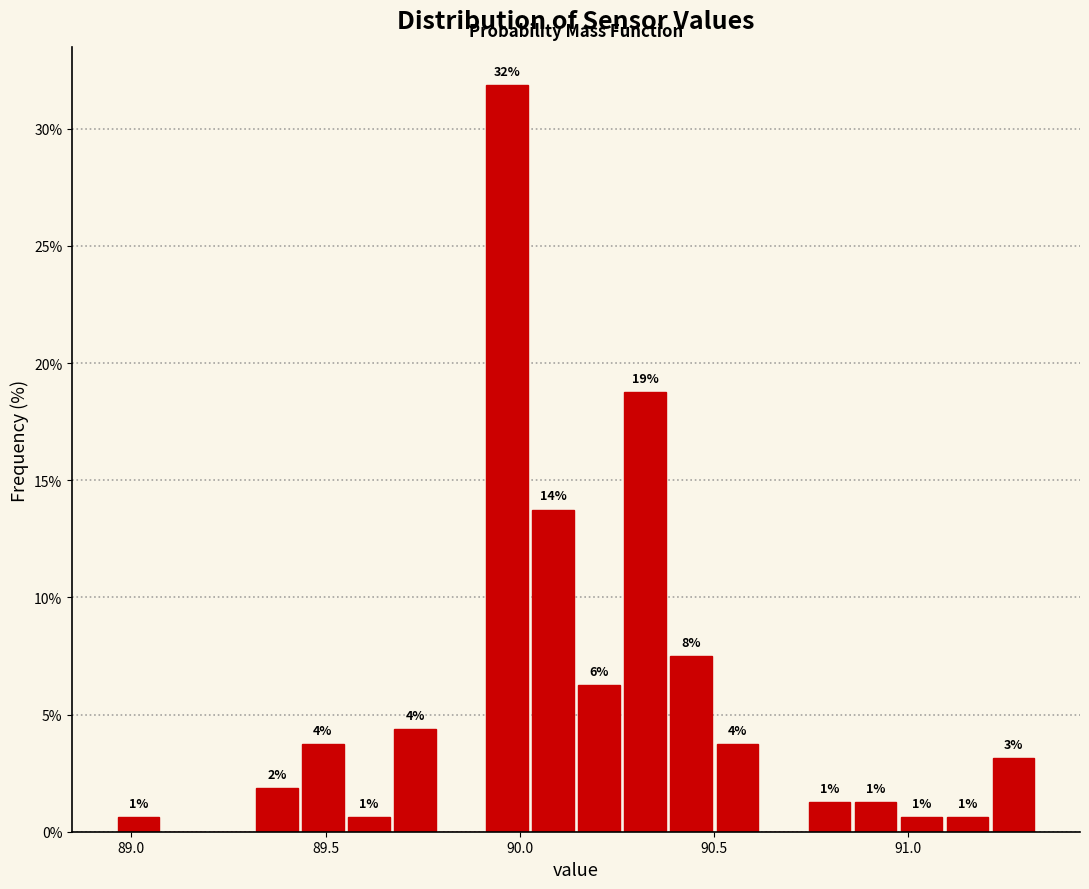

Read against the x-axis, roughly where is the centre of the tallest bar?

89.95